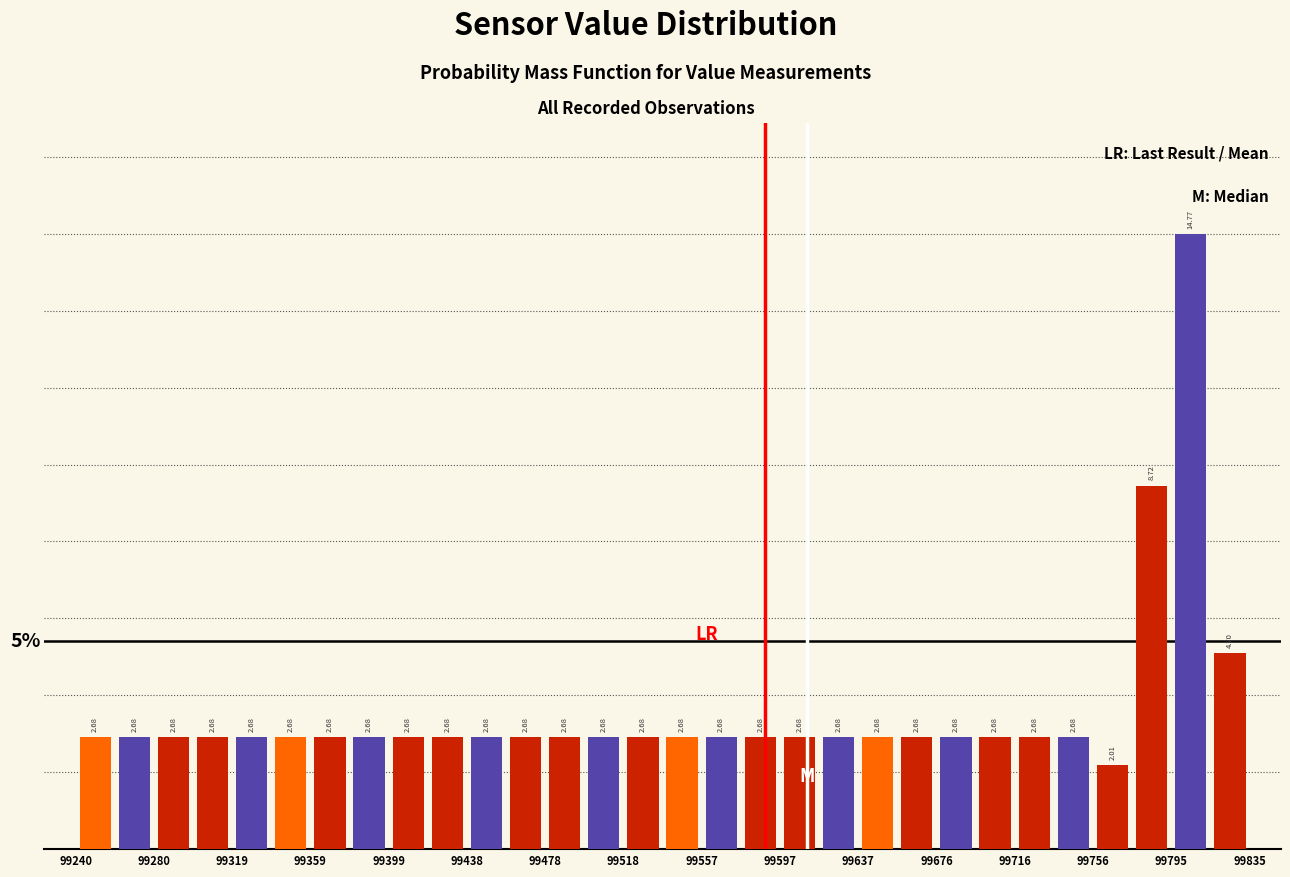

Around what value on the x-axis is the tallest bar? Give the approximate position of its centre, as read against the axis.

99805